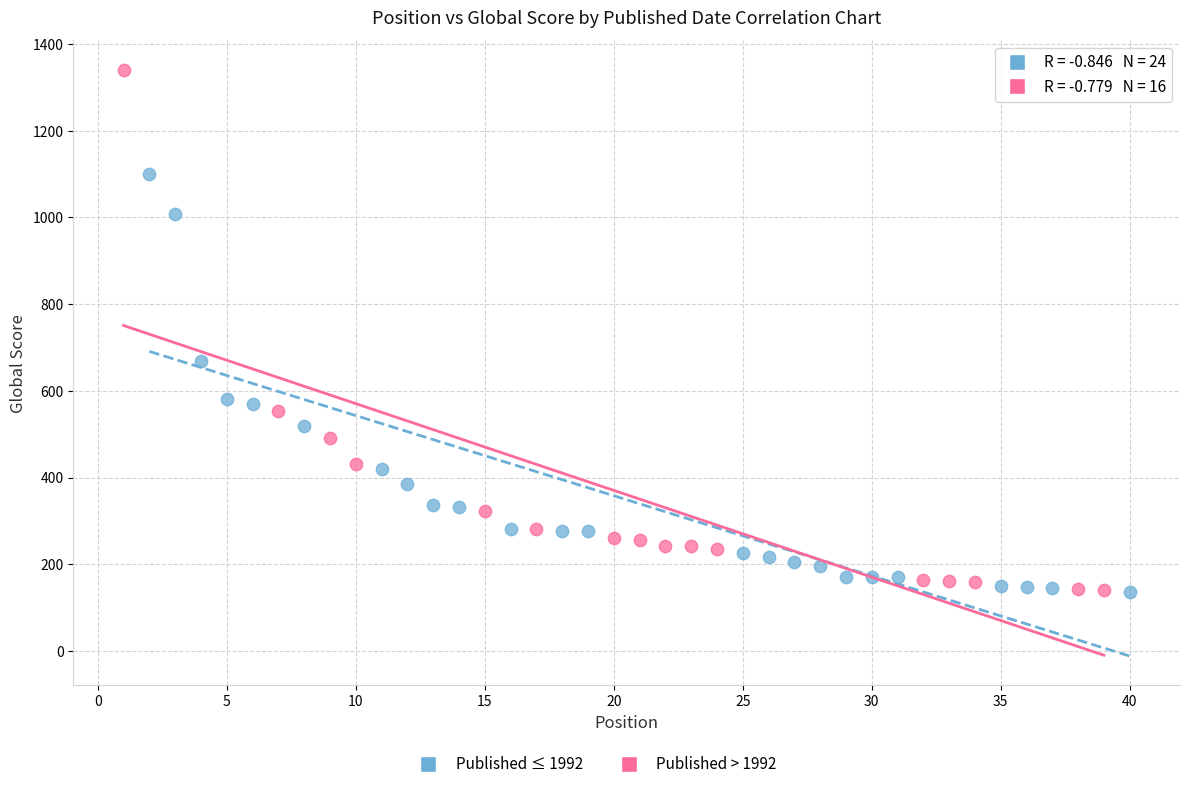

Which series has the widest spread of Y values?

Published > 1992